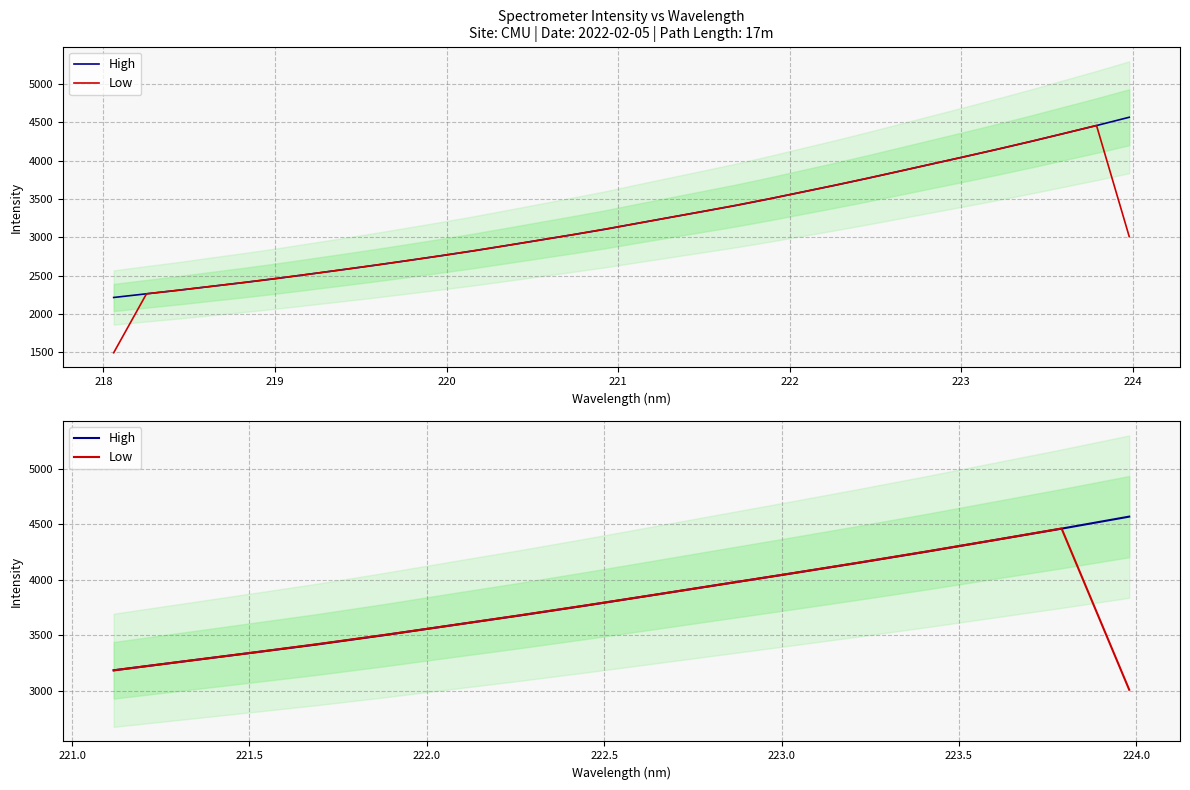

How many series are shown in this chart?

2